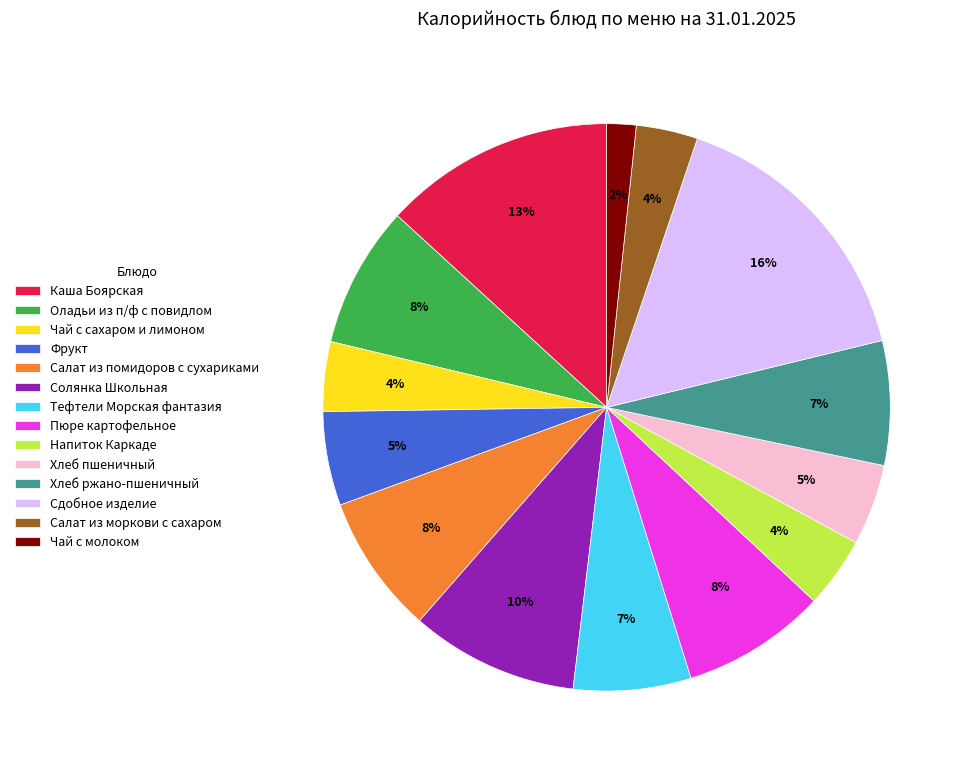

What is the ratio of the value at Сдобное изделие to the value at Напиток Каркаде?

4.0